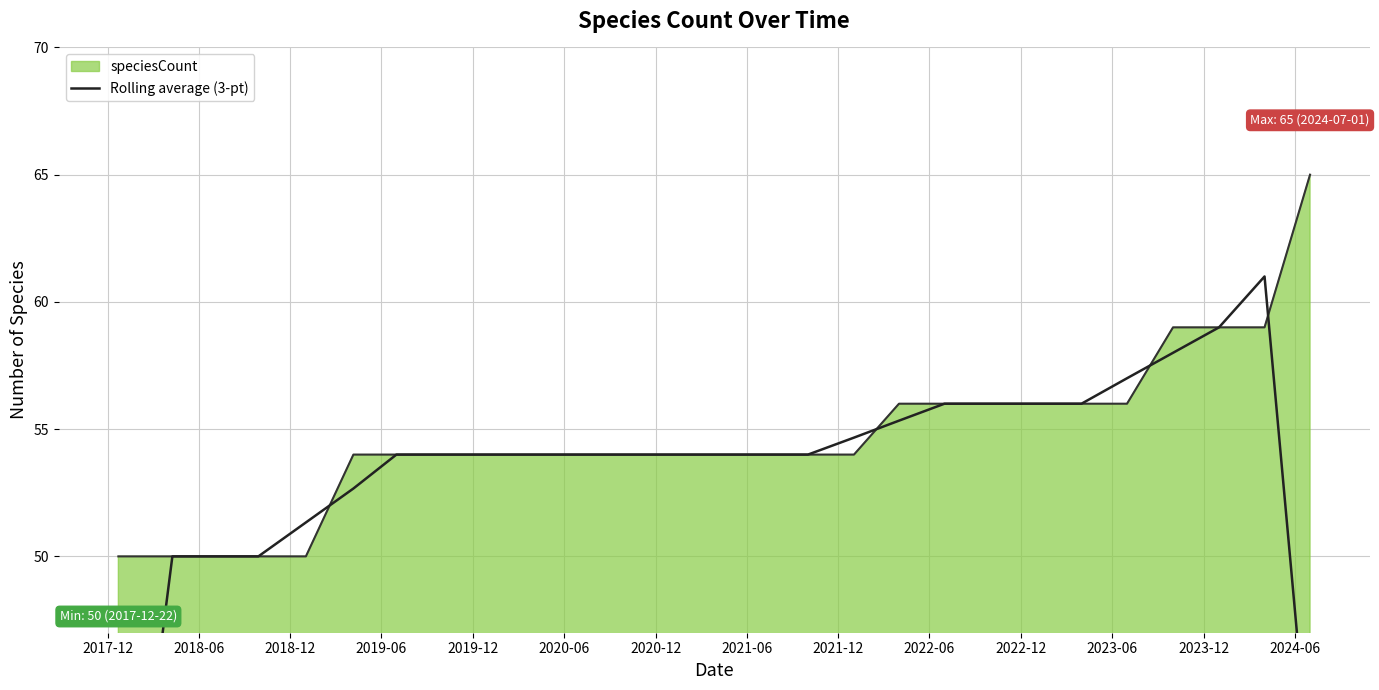

What is the minimum value for speciesCount?

50